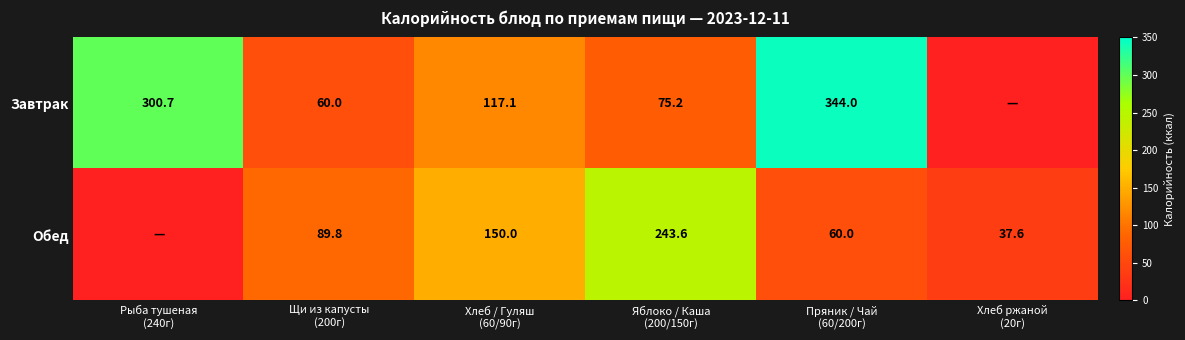

How many positive values does the Обед series have?

5